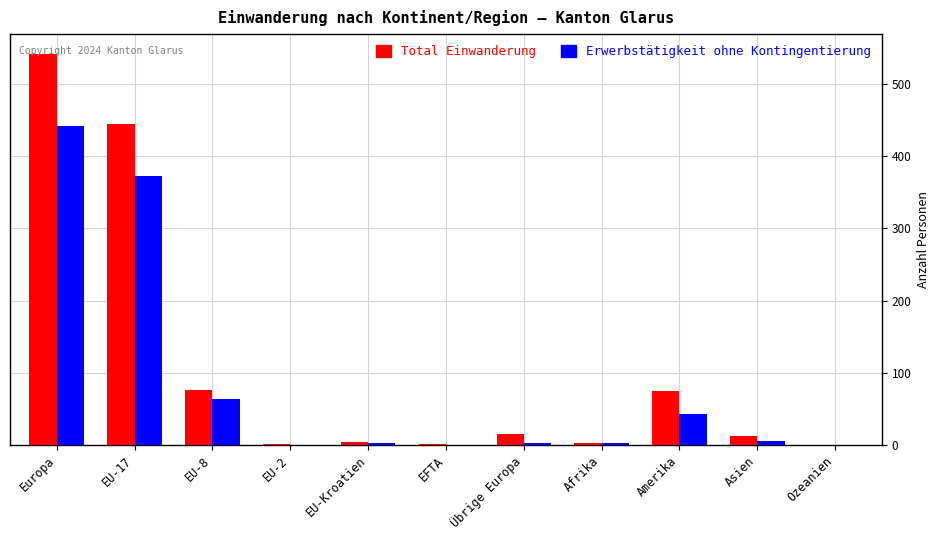

How many series are shown in this chart?

2